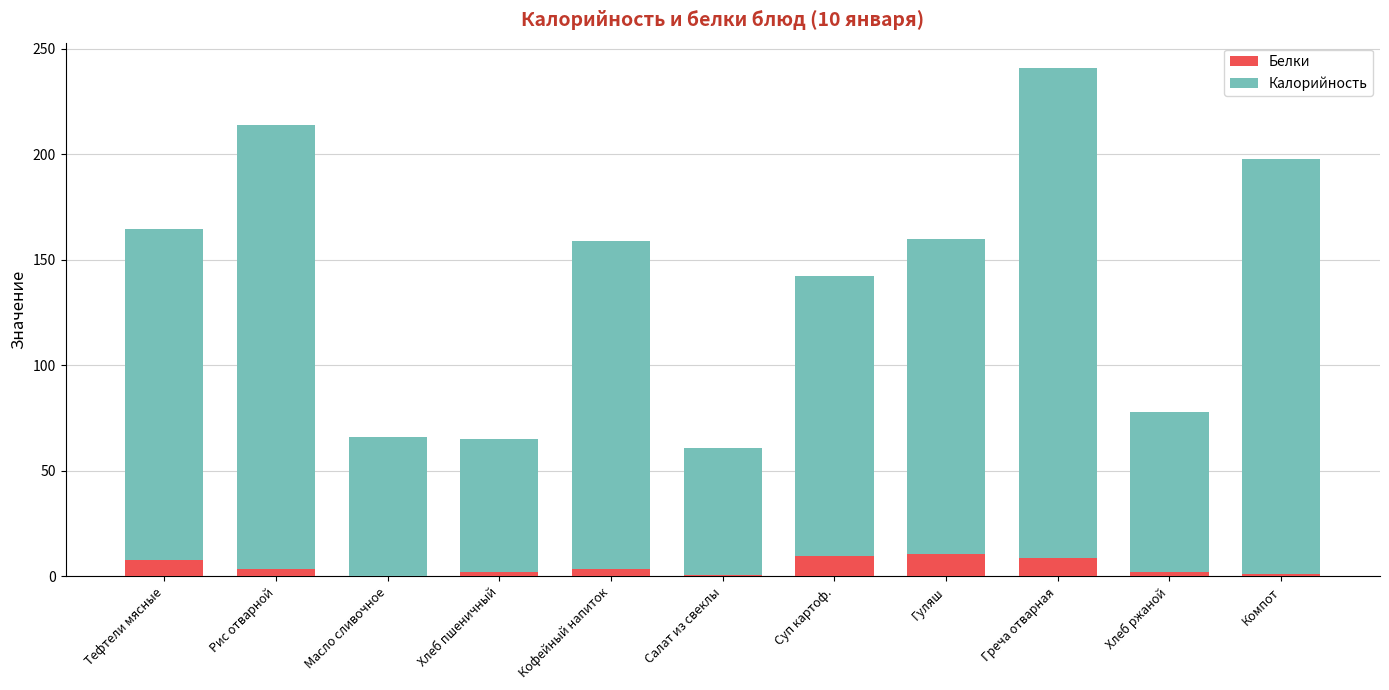

What is the sum of all Белки values?

50.0